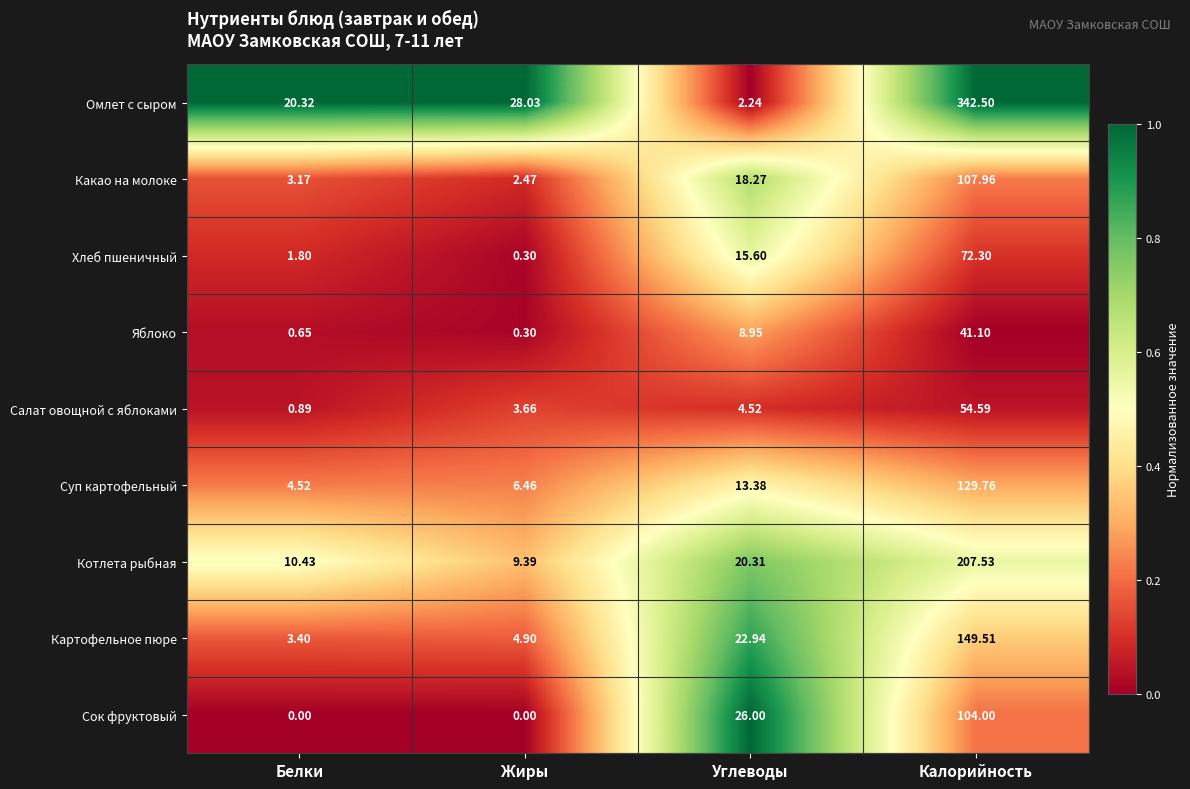

Which series has the largest range (max minus min)?

Омлет с сыром